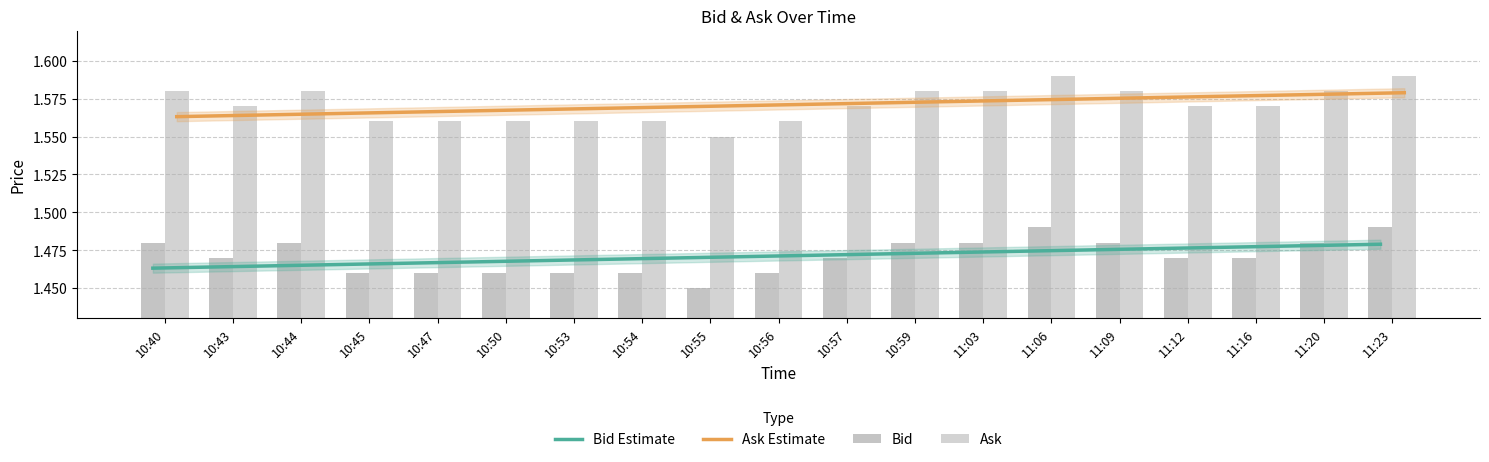

Which series has the largest range (max minus min)?

Bid